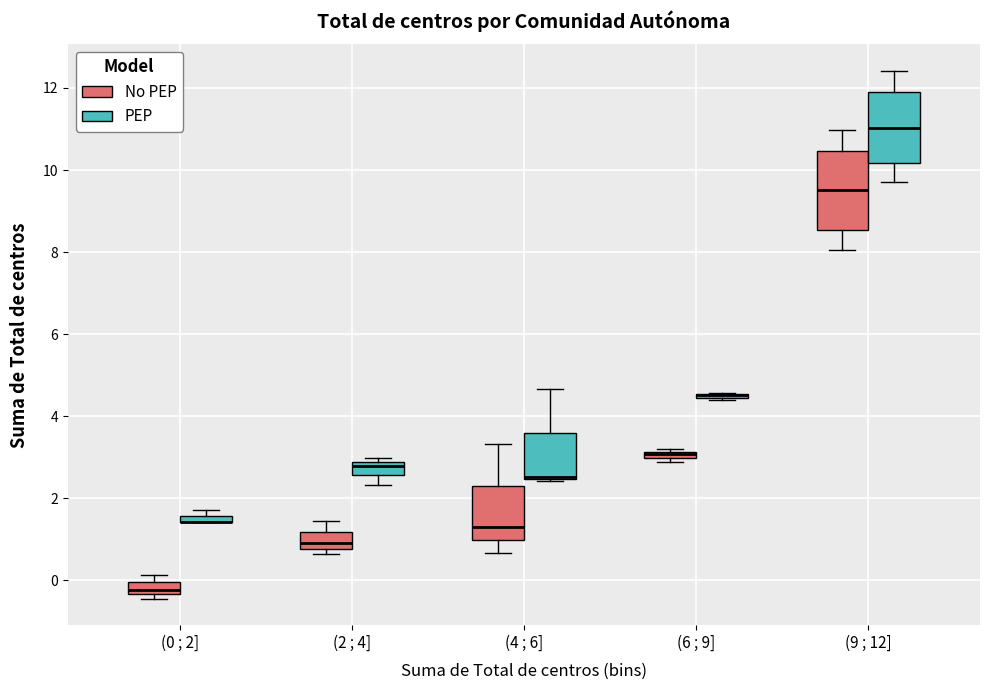

Where is the lower edge of the box for (2 ; 4] (No PEP) on the y-axis? The values are not printed on the chart, so give them approximately, as read against the axis.

0.8